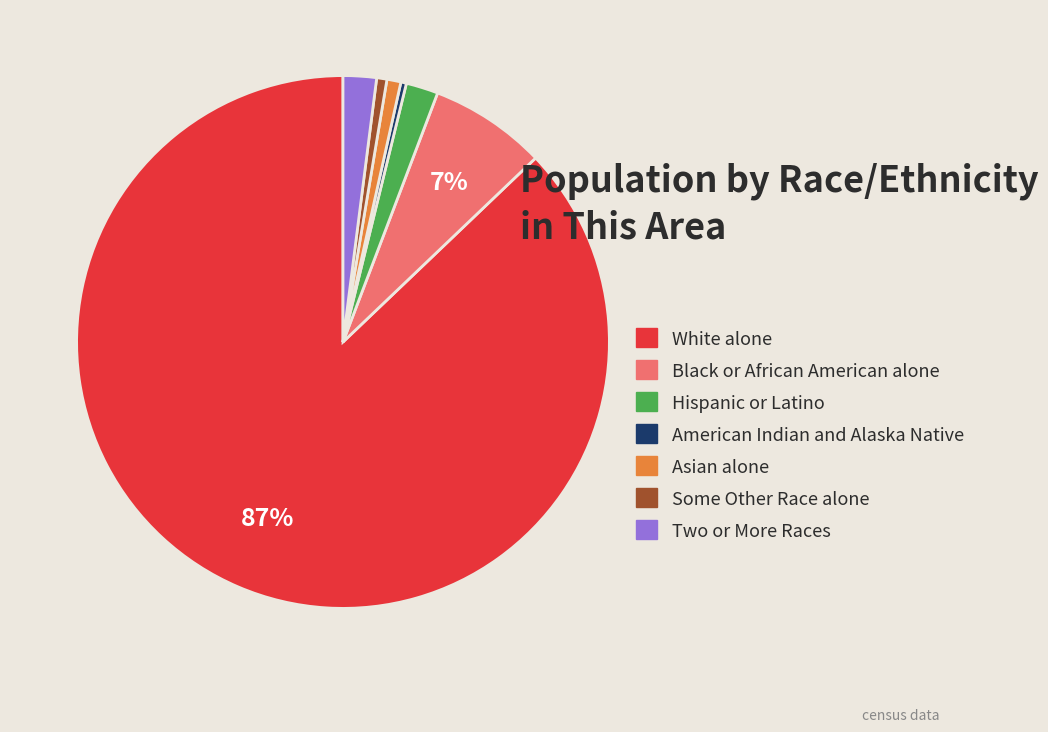

What is the majority slice?

White alone